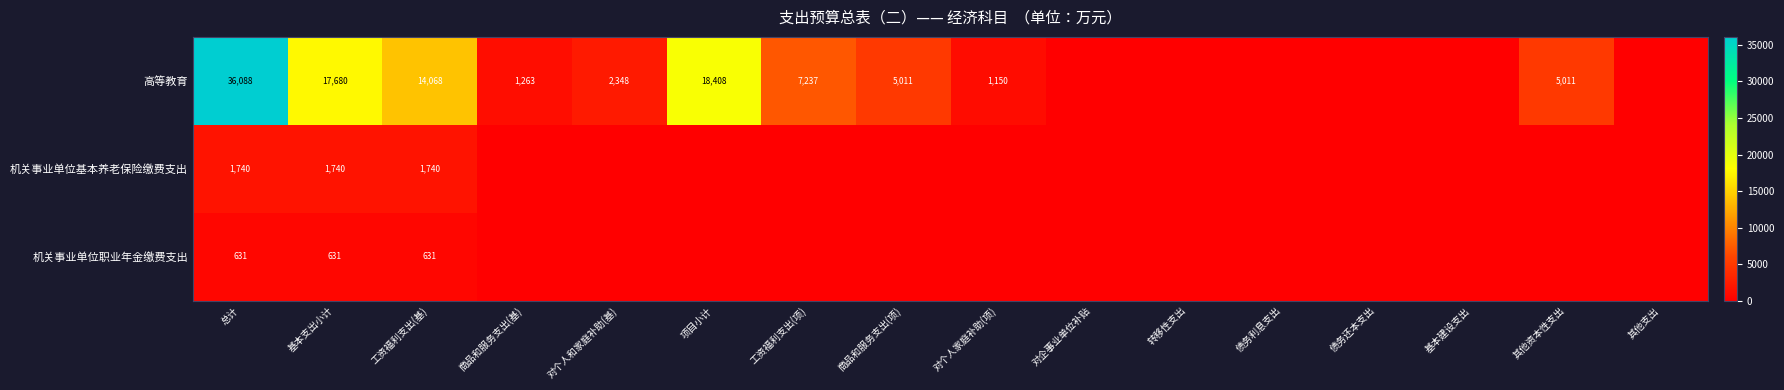

The value of 机关事业单位基本养老保险缴费支出 at 总计 is 1740. True or false?

True